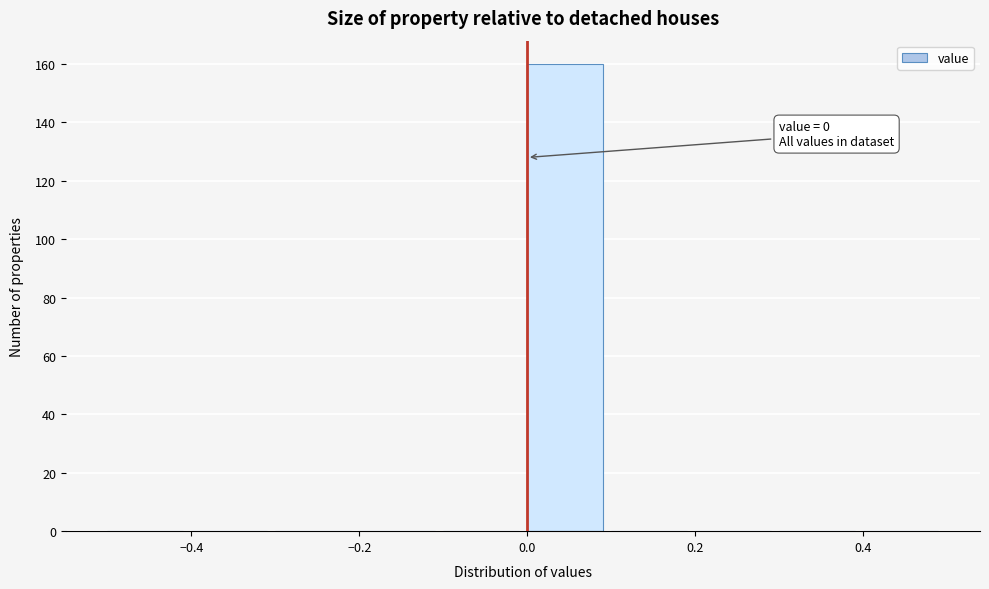

Over which range of the x-axis is the bar tallest?

0.0 to 0.1